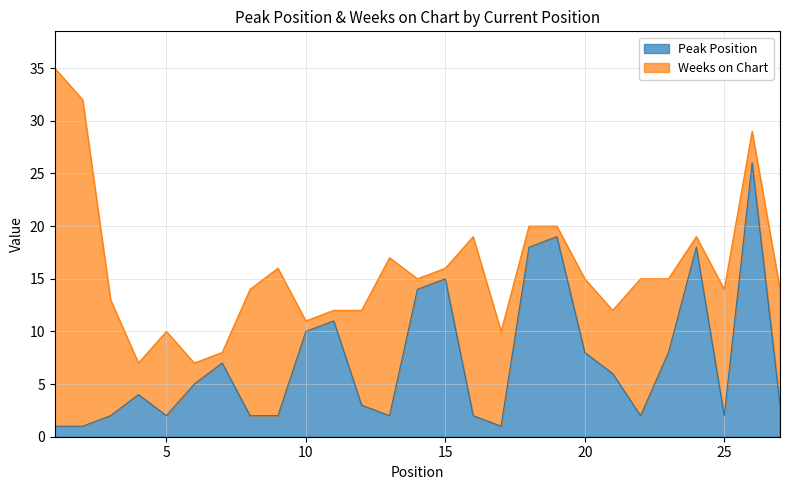

What is the approximate value at 26, to the nearest 10?

30